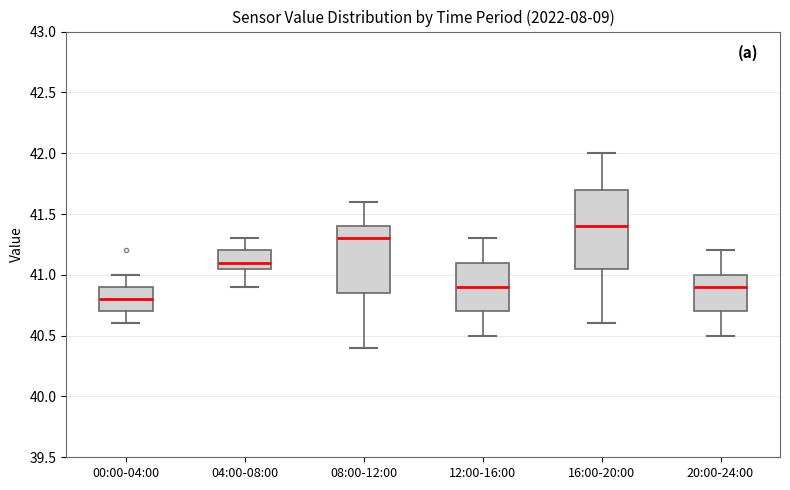

Which box is the tallest, from its lower edge to its upper edge?

16:00-20:00